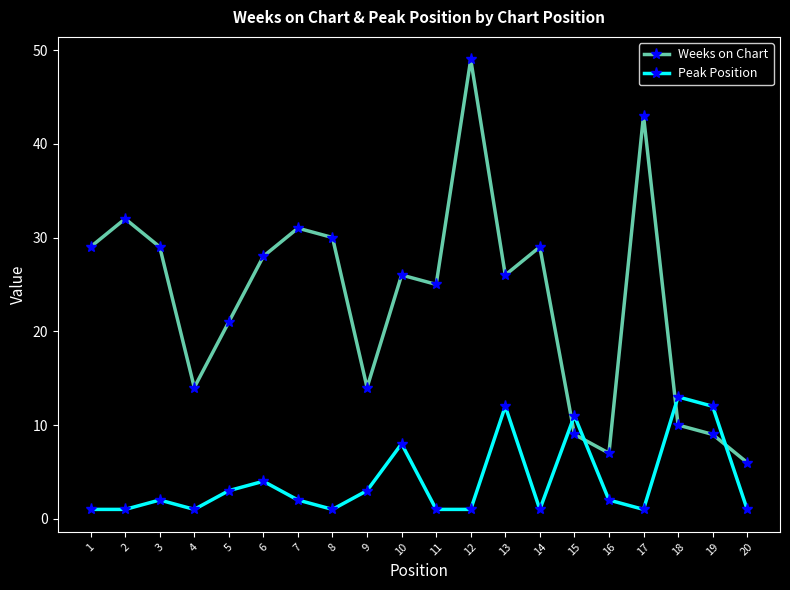

Which label corresponds to the largest value in the chart?

12